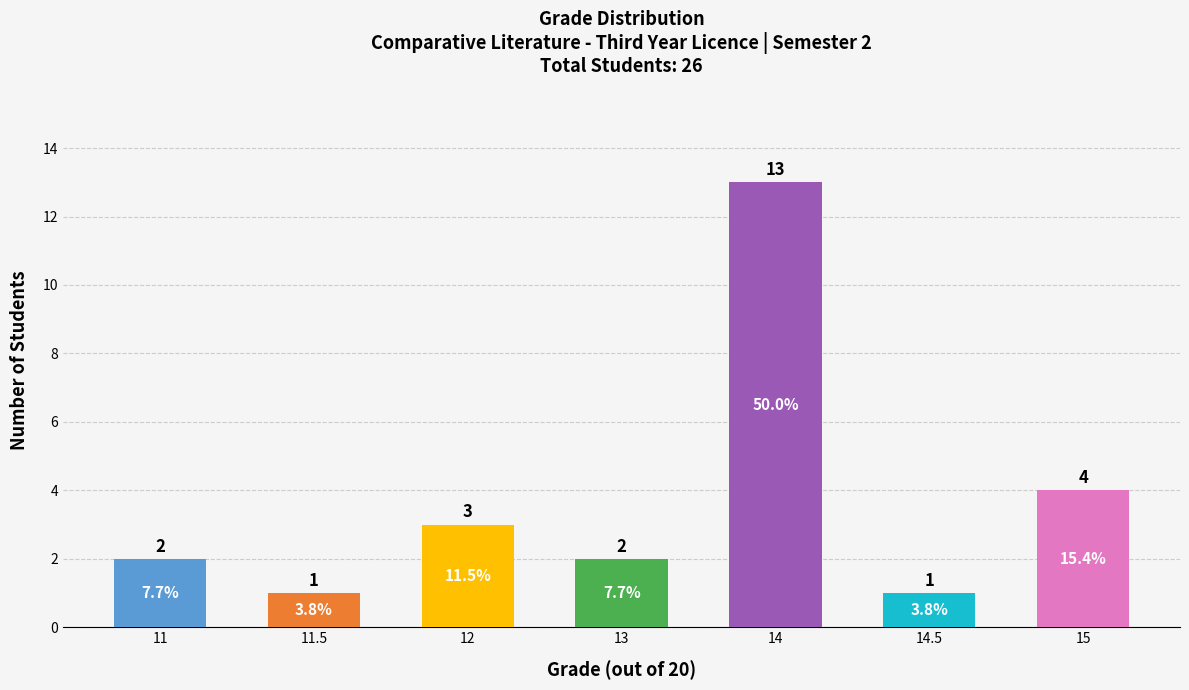

Which category has the highest value across all series?

14